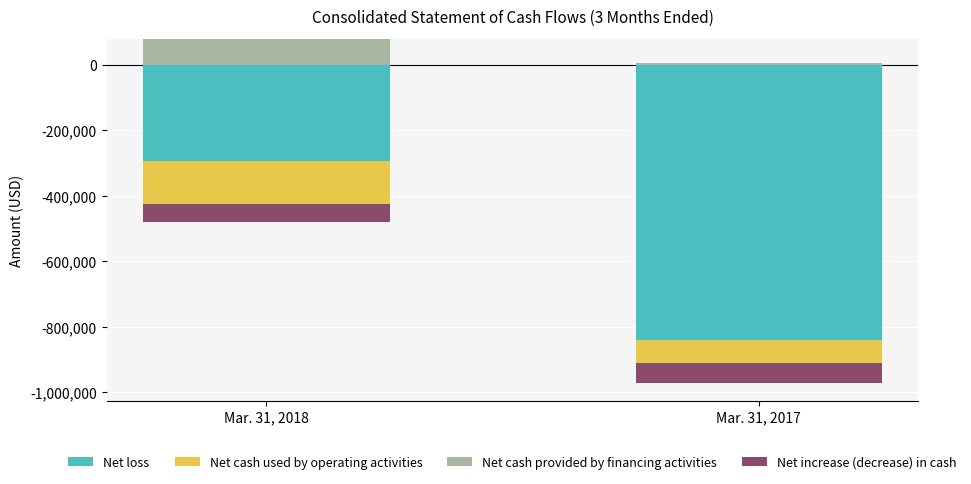

What is the maximum value for Net cash provided by financing activities?

78750